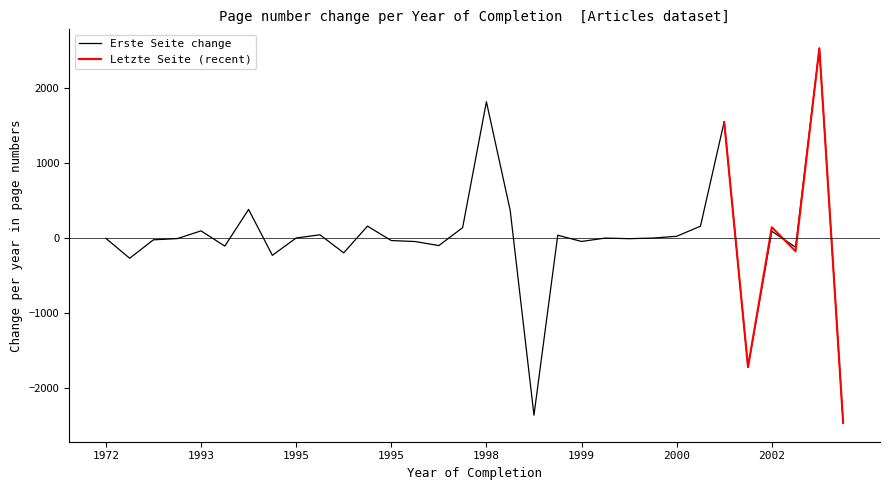

In Letzte Seite, how many points are higher than both neighbors (excluding endpoints)?

8